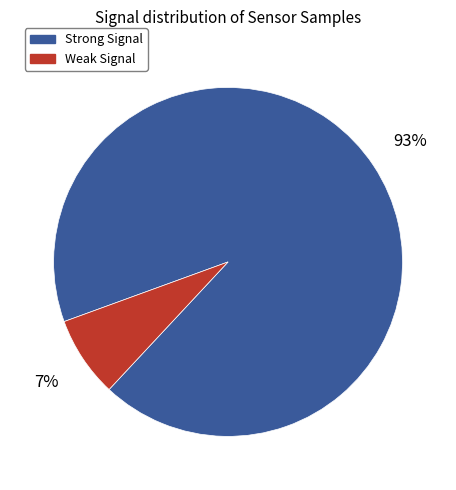

Is there any slice that represents more than half of the pie?

Yes